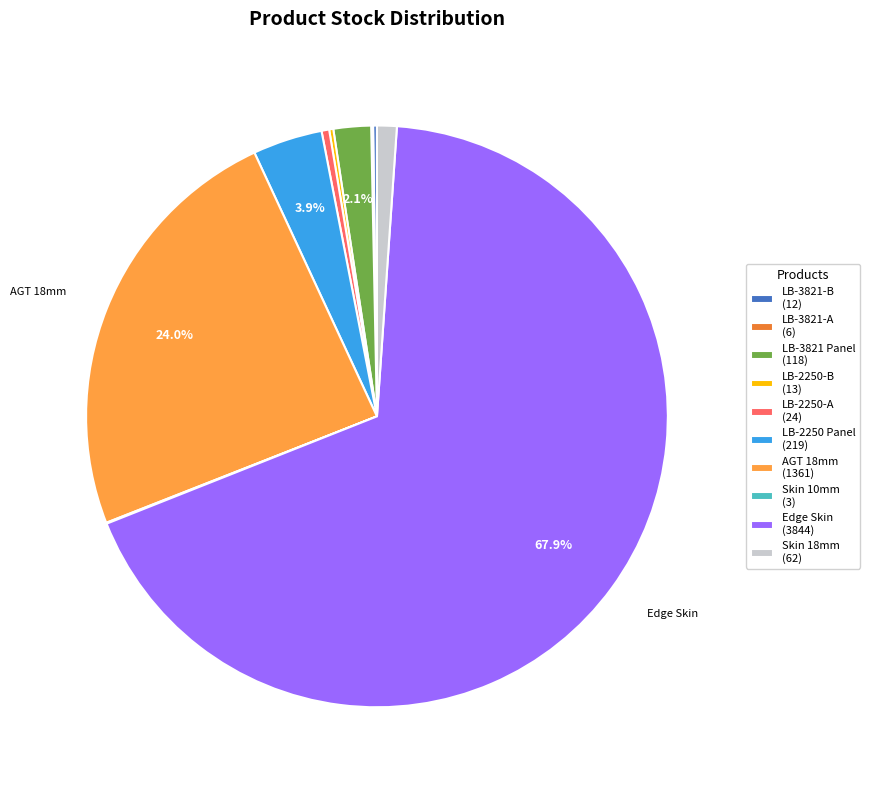

Combined, do Skin 18mm (62) and AGT 18mm (1361) account for over 50%?

No